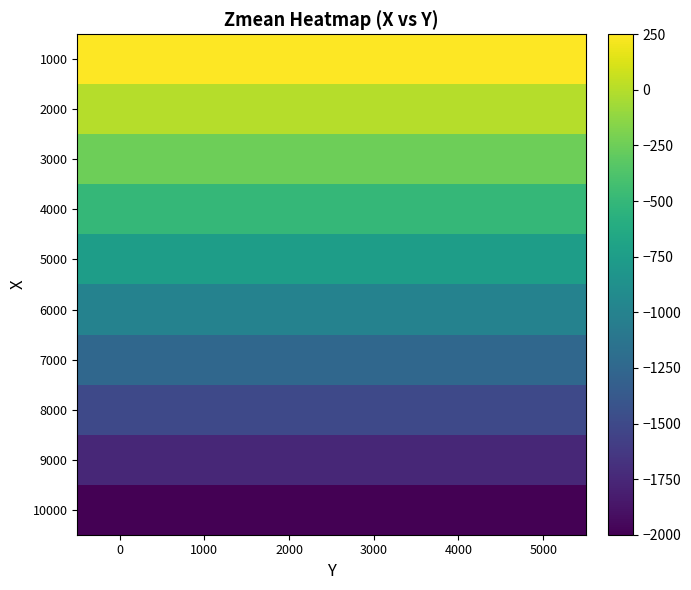

What is the difference between the highest and lowest values at 1000?

2250